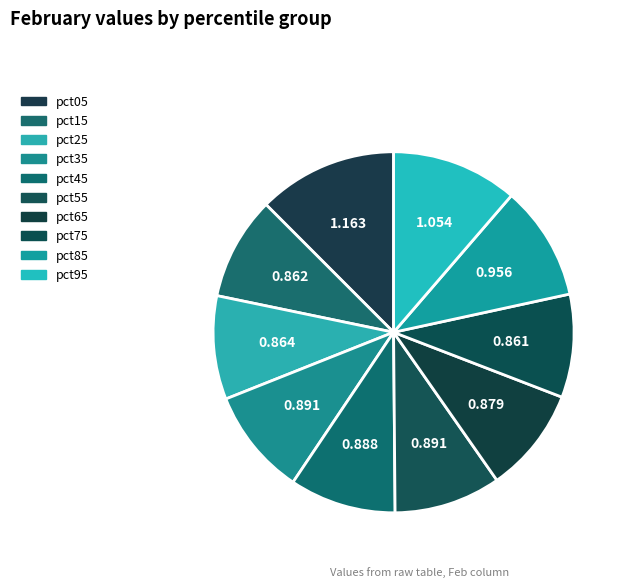

The pct95 slice represents 5% of the pie. True or false?

False